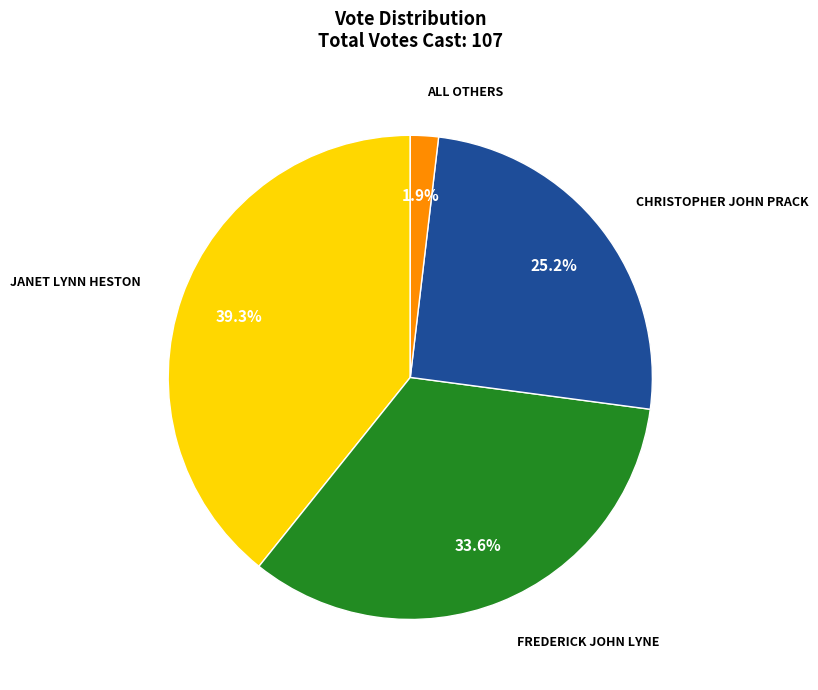

Does any single category account for the majority?

No